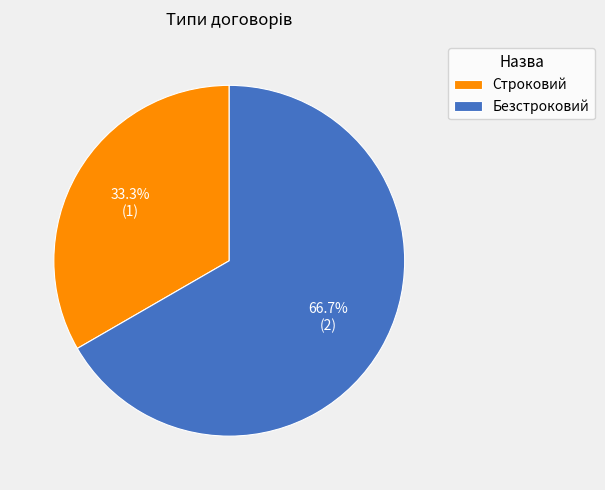

What is the majority slice?

Безстроковий